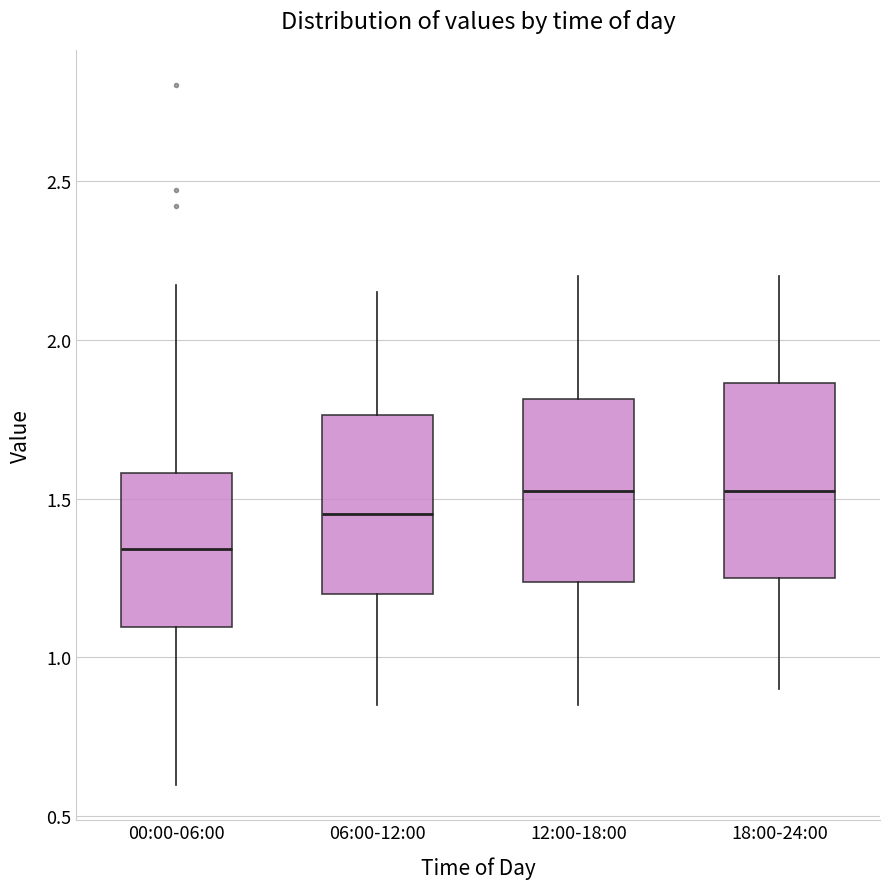

Where is the lower edge of the box for 18:00-24:00 on the y-axis? The values are not printed on the chart, so give them approximately, as read against the axis.

1.25